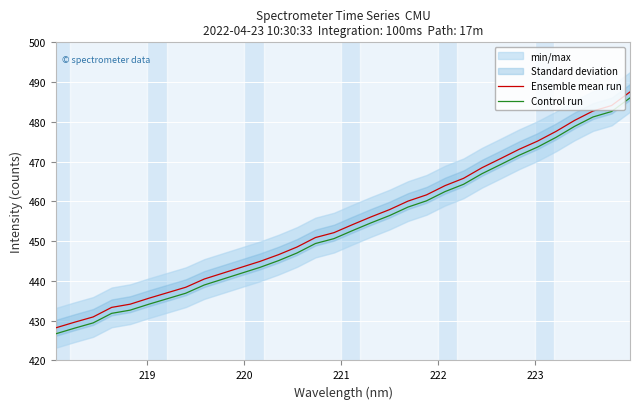

True or false: Control run and Ensemble mean run cross at least once.

False